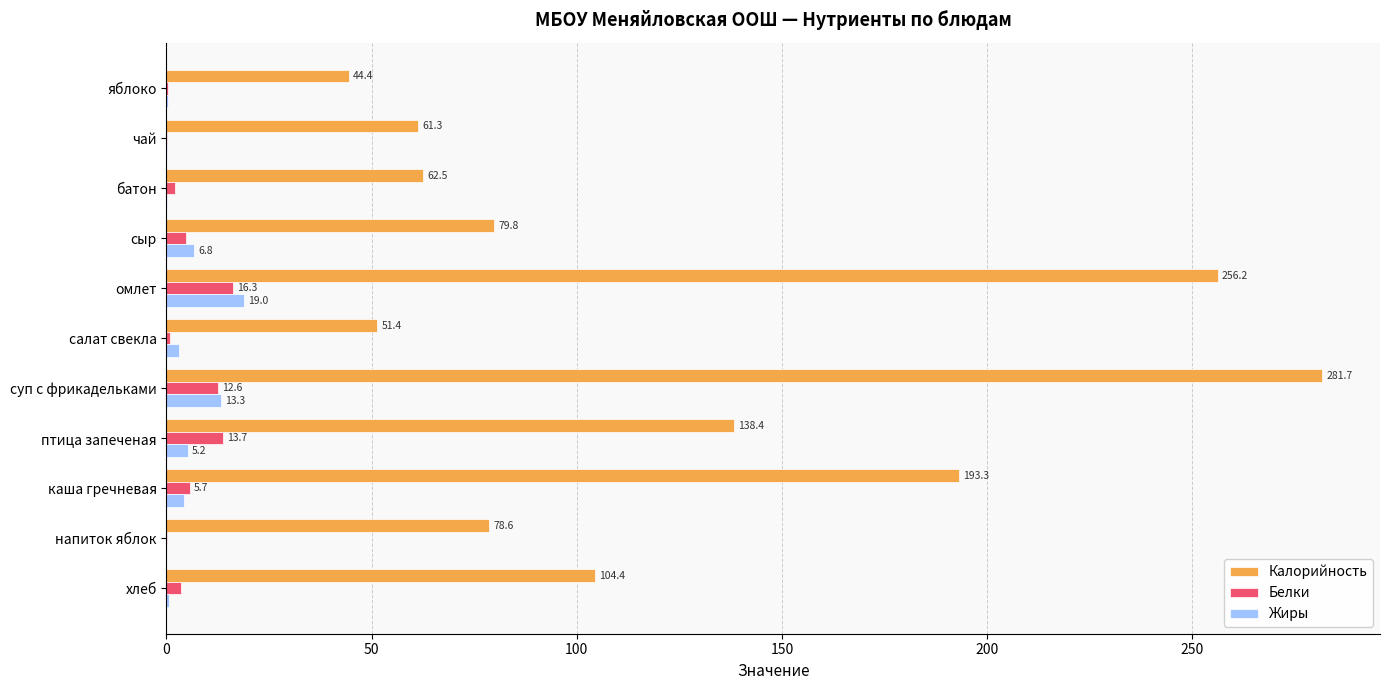

Between батон and омлет, which series saw the biggest shift?

Калорийность